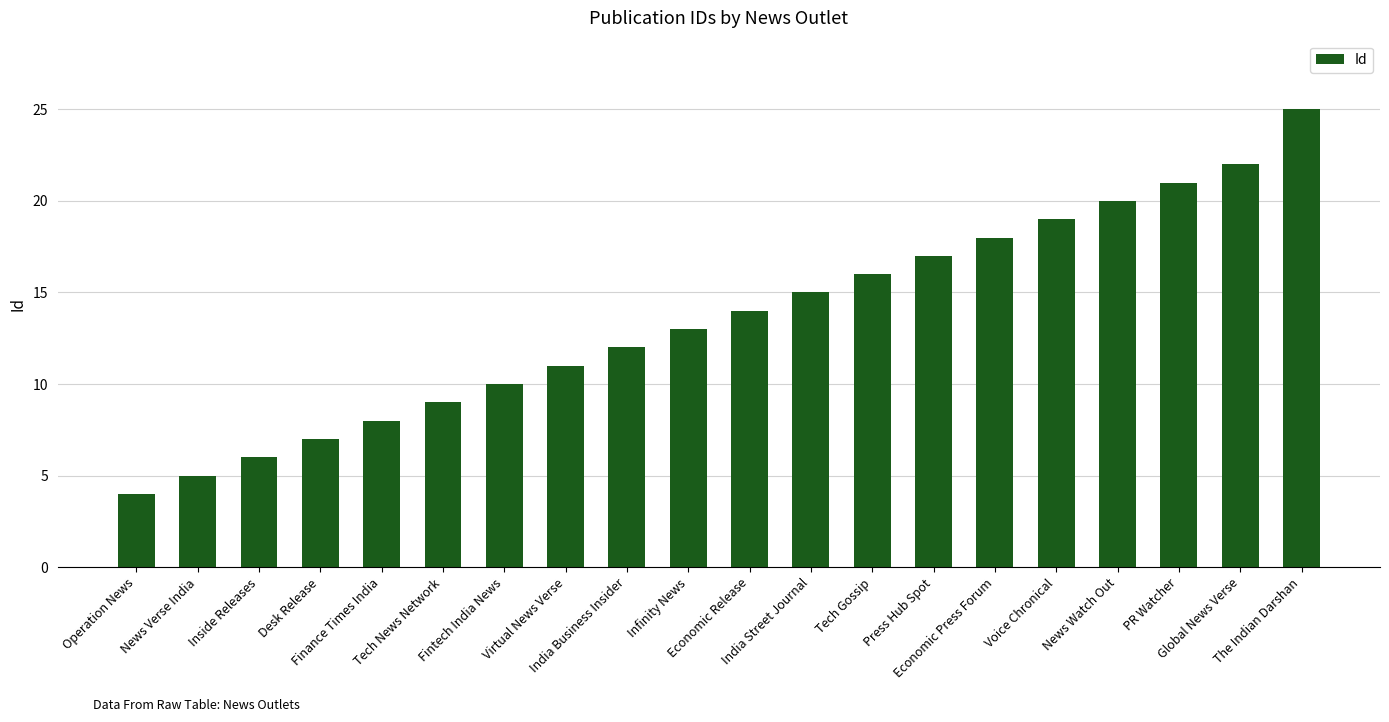

Between Global News Verse and Desk Release, which is larger?

Global News Verse